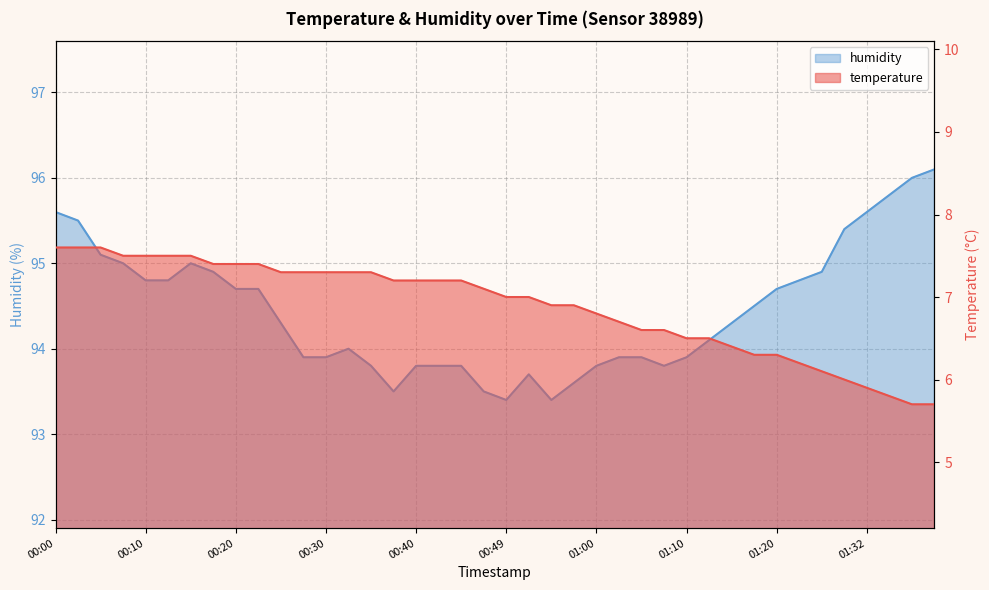

Does the chart display data point markers on the line(s)?

No